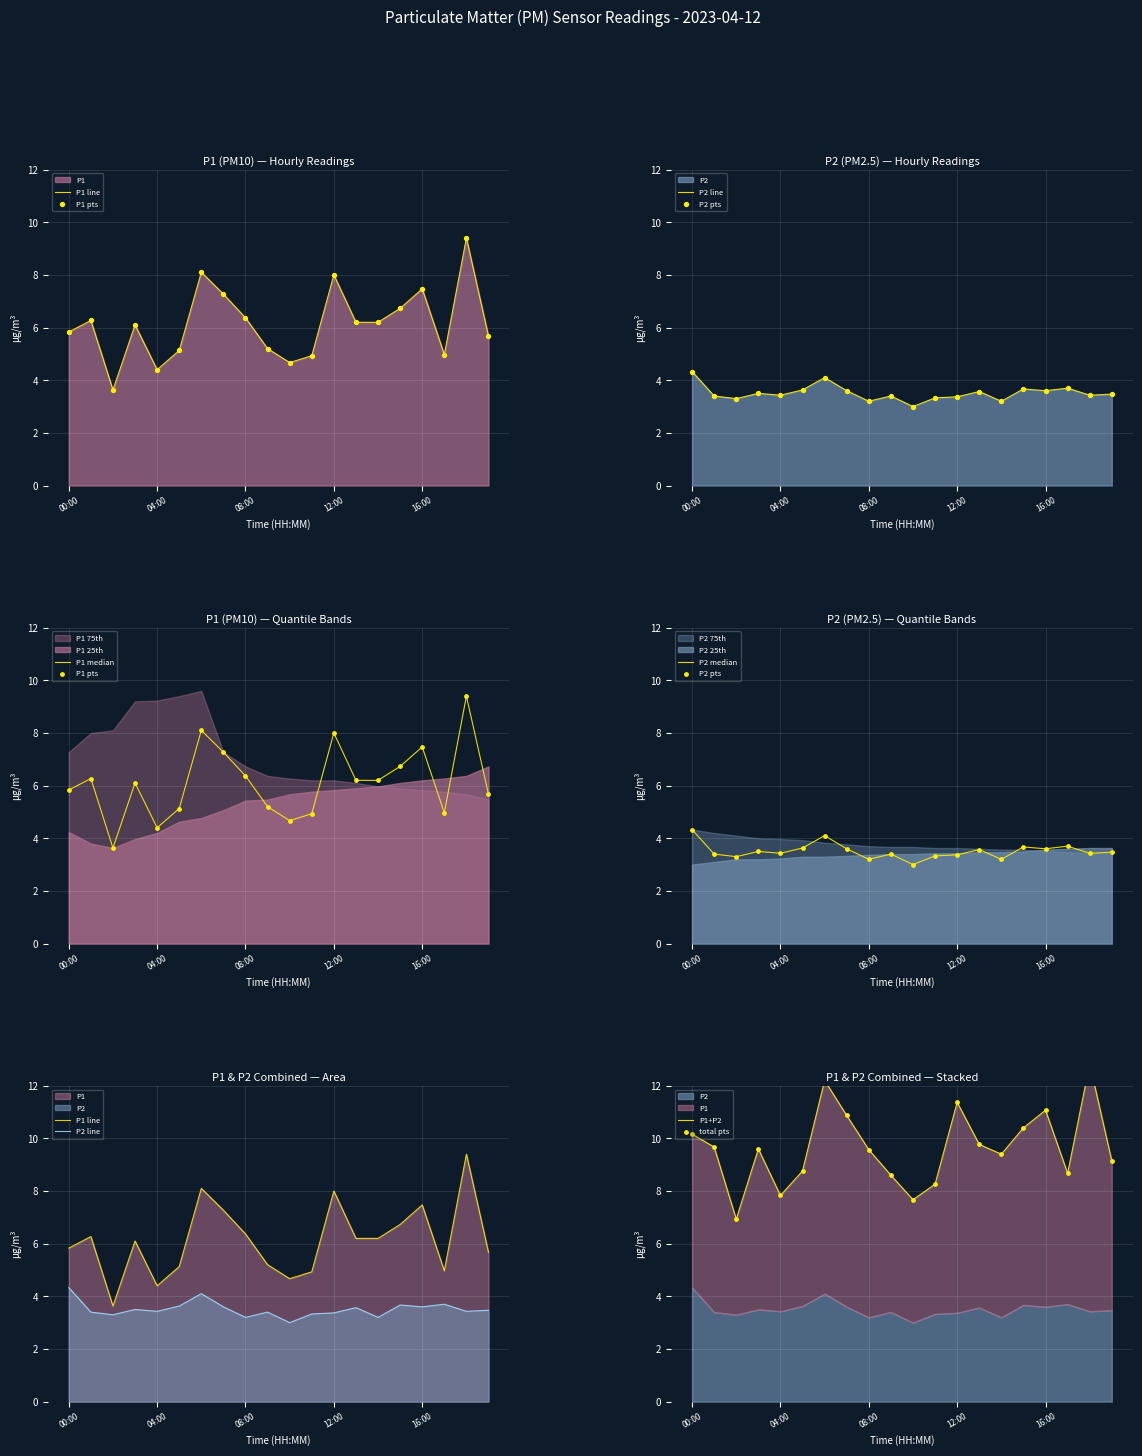

What are all the series names shown in the legend?

P1, P2